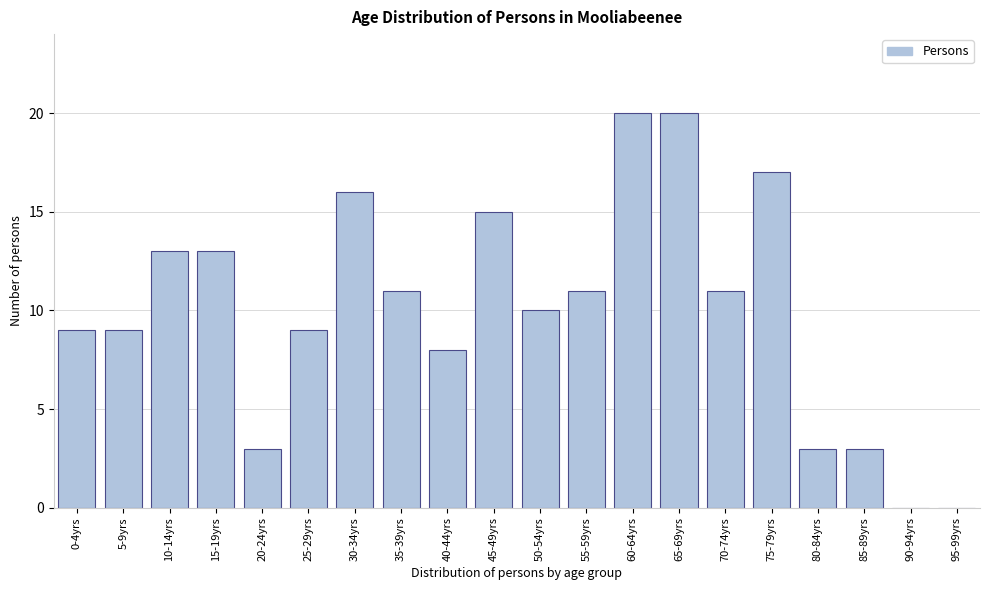

Reading left to right, transcribe all the data shown in this chart.

0-4yrs=9	5-9yrs=9	10-14yrs=13	15-19yrs=13	20-24yrs=3	25-29yrs=9	30-34yrs=16	35-39yrs=11	40-44yrs=8	45-49yrs=15	50-54yrs=10	55-59yrs=11	60-64yrs=20	65-69yrs=20	70-74yrs=11	75-79yrs=17	80-84yrs=3	85-89yrs=3	90-94yrs=0	95-99yrs=0